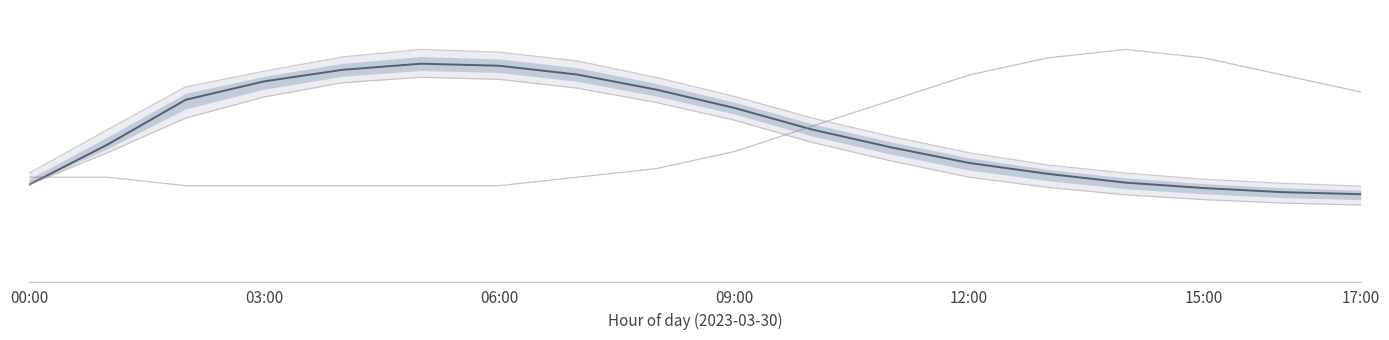

Which series has the largest range (max minus min)?

humidity_upper